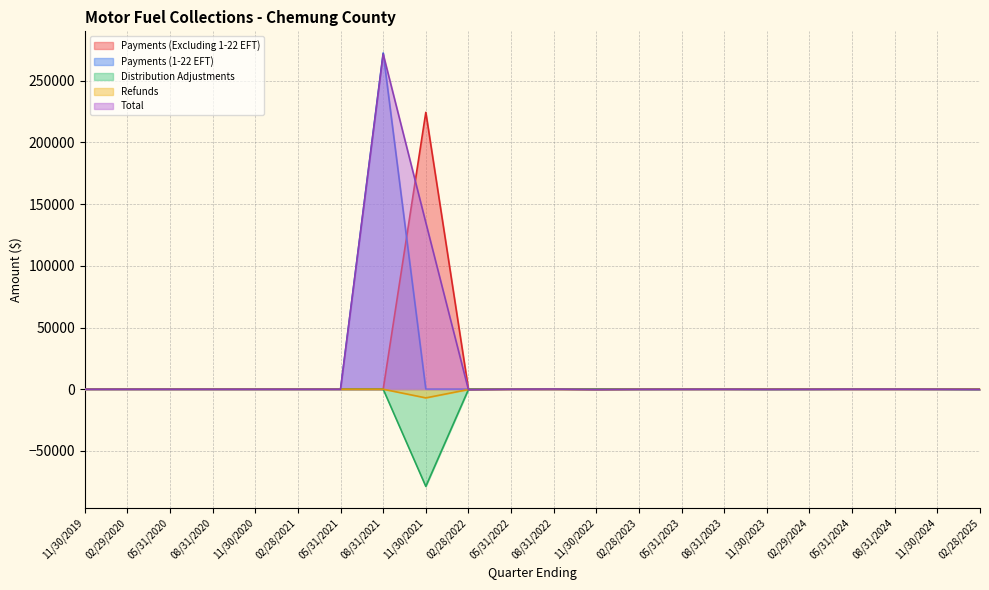

What position from the left is 02/28/2022?

10